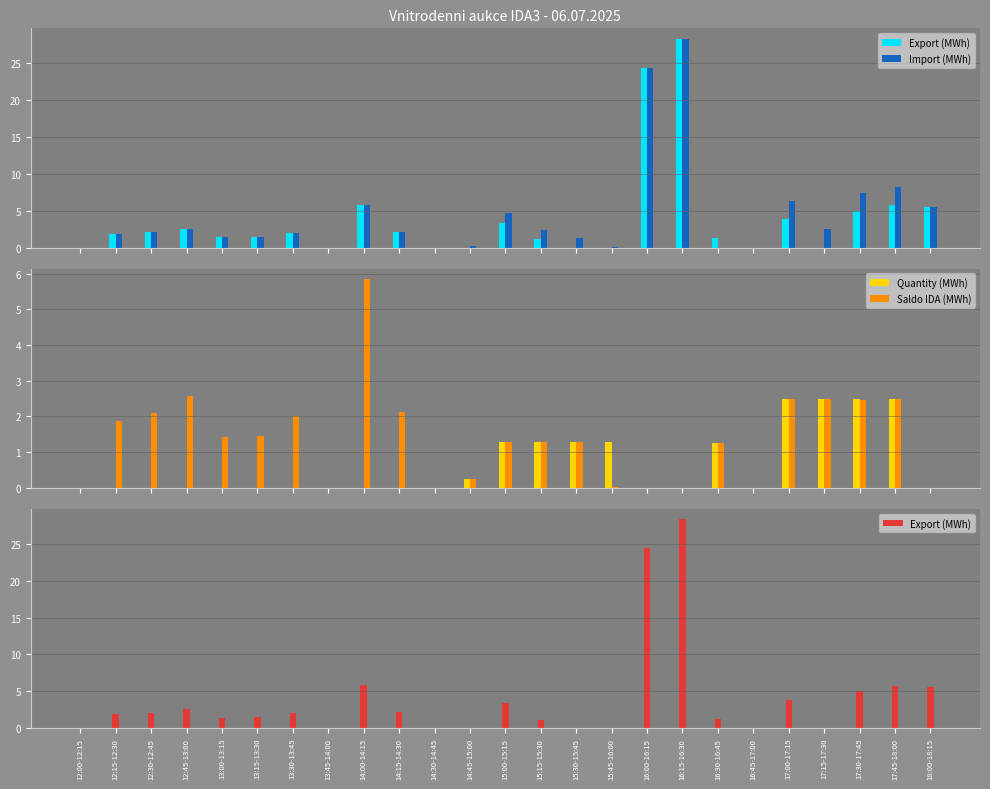

Count the number of data series in this chart.

4